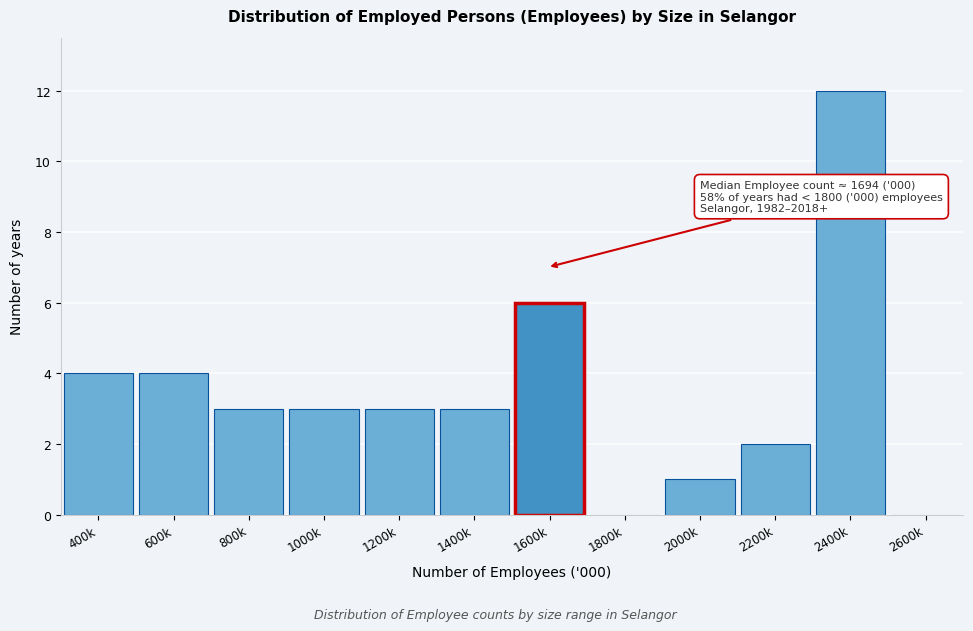

Reading left to right, extract all data points from this chart.

400k=4	600k=4	800k=3	1000k=3	1200k=3	1400k=3	1600k=6	1800k=0	2000k=1	2200k=2	2400k=12	2600k=0